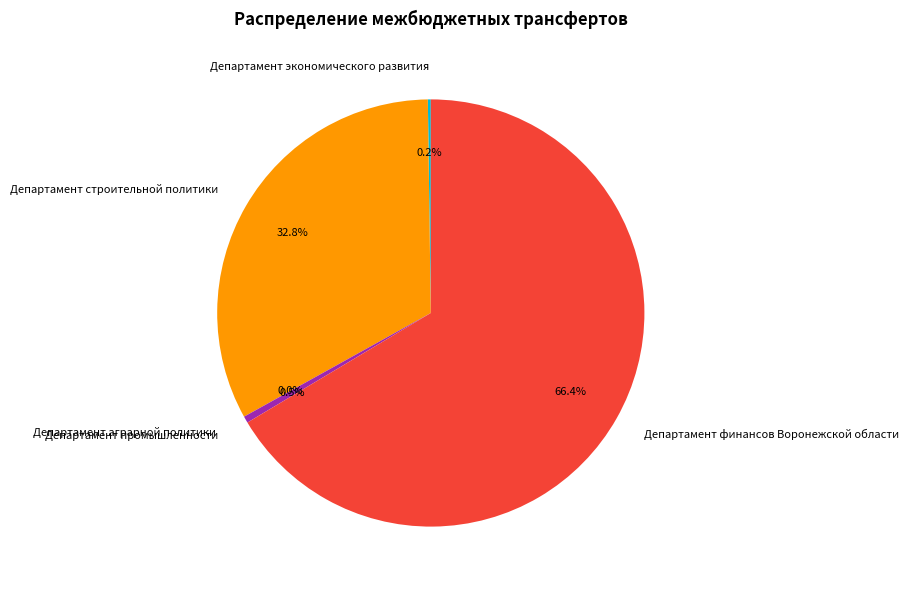

What is the largest slice in the pie chart?

Департамент финансов Воронежской области